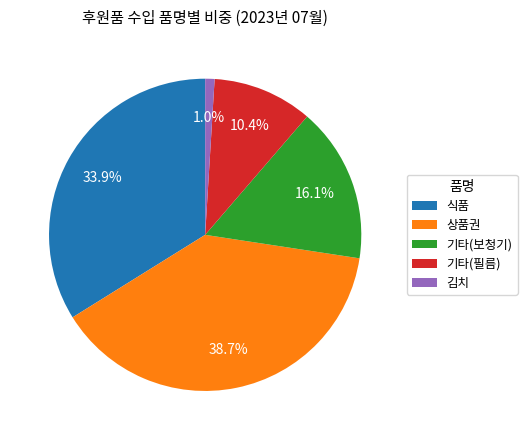

Which category has the smallest portion of the pie?

김치